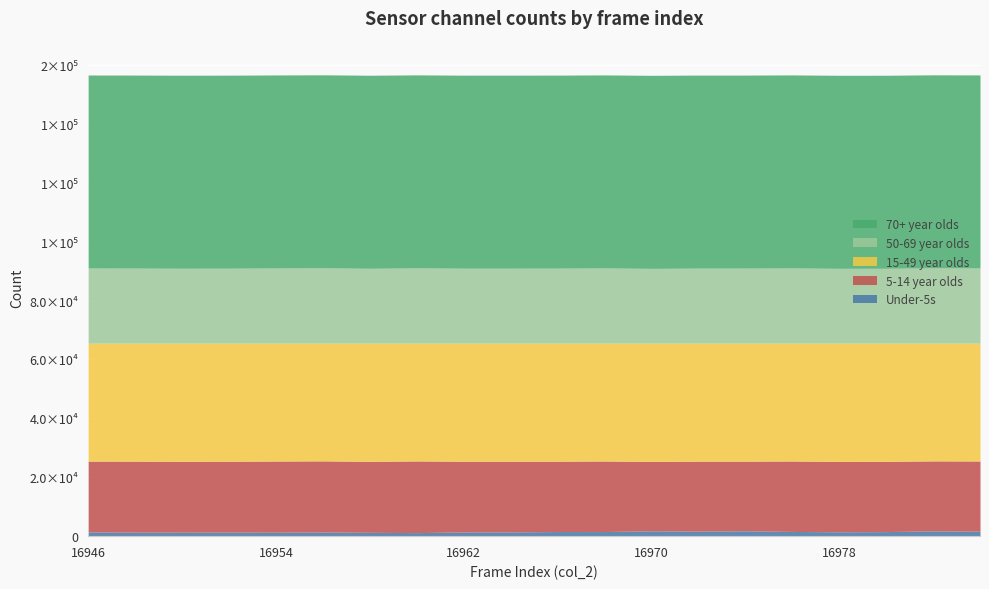

At which category is the sum across all series the highest?

16956